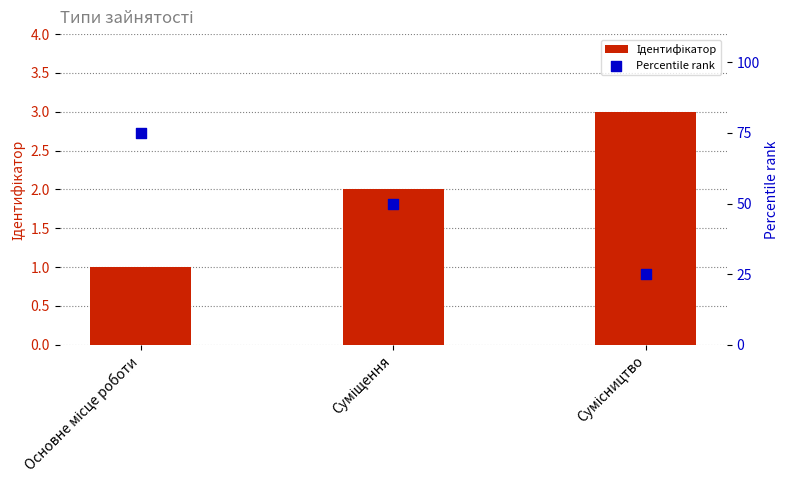

Which series has the widest spread of Y values?

Percentile rank